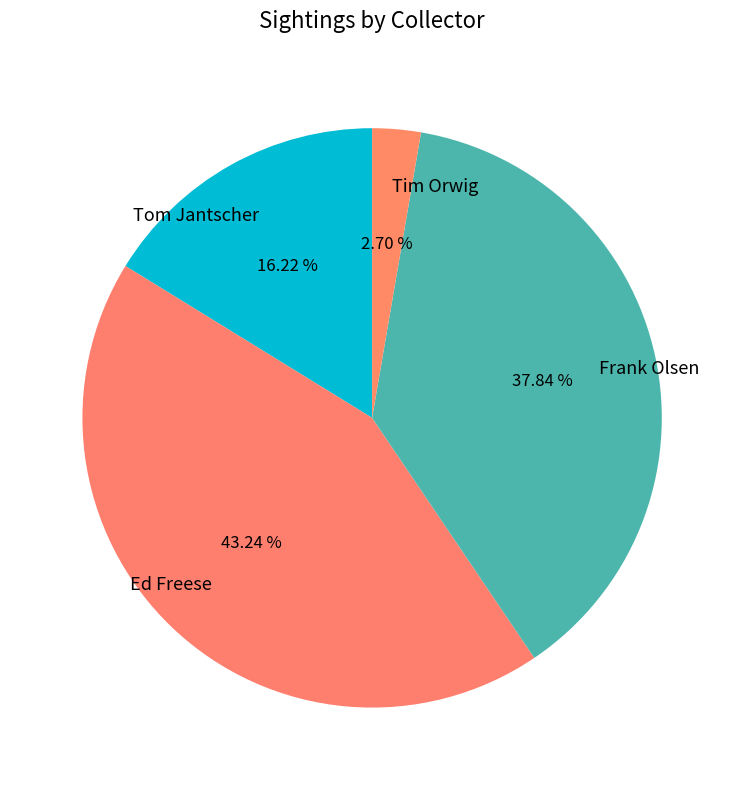

Is Tim Orwig the majority of the pie?

No